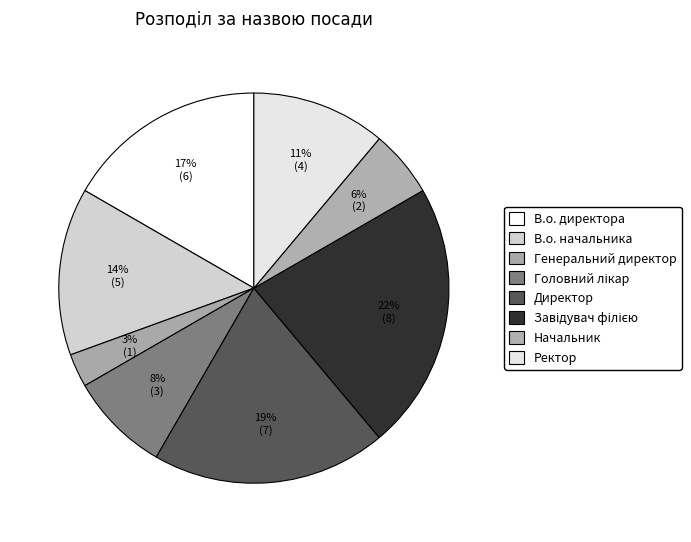

Count the number of slices in the pie.

8